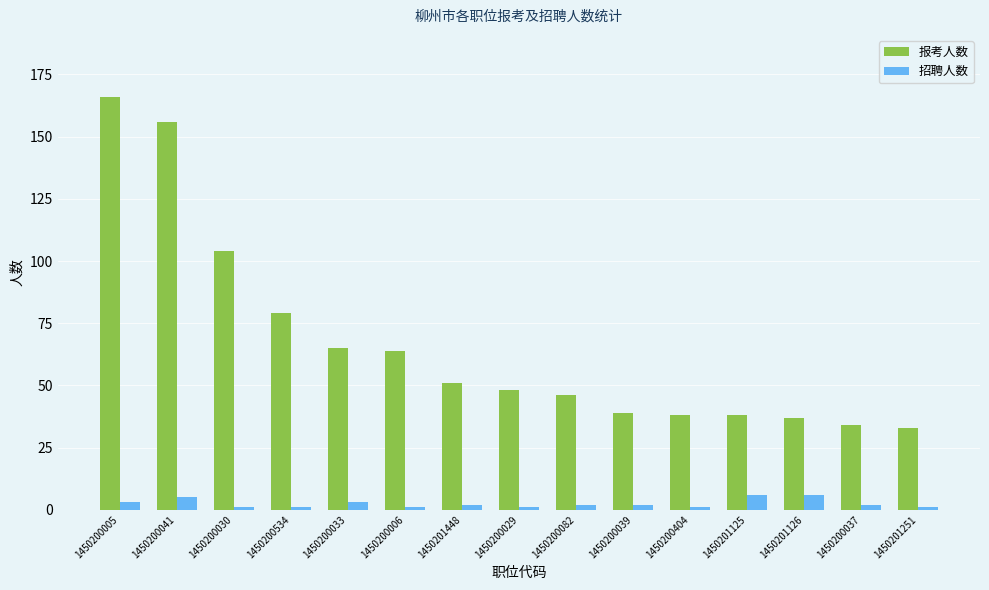

How many groups of bars are there?

15